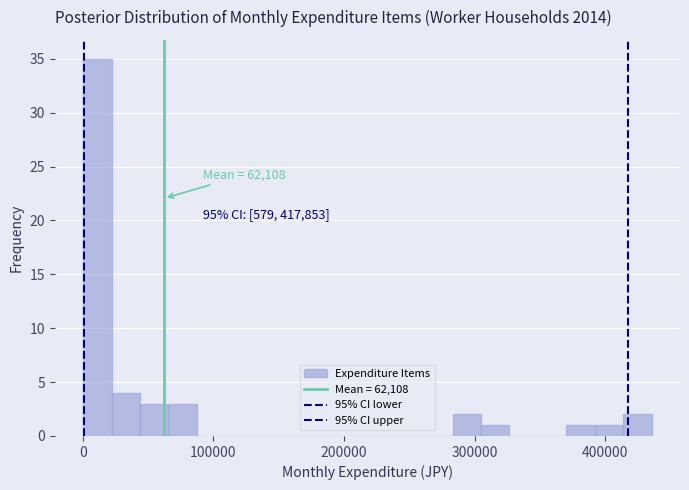

Around what value on the x-axis is the tallest bar? Give the approximate position of its centre, as read against the axis.

10000